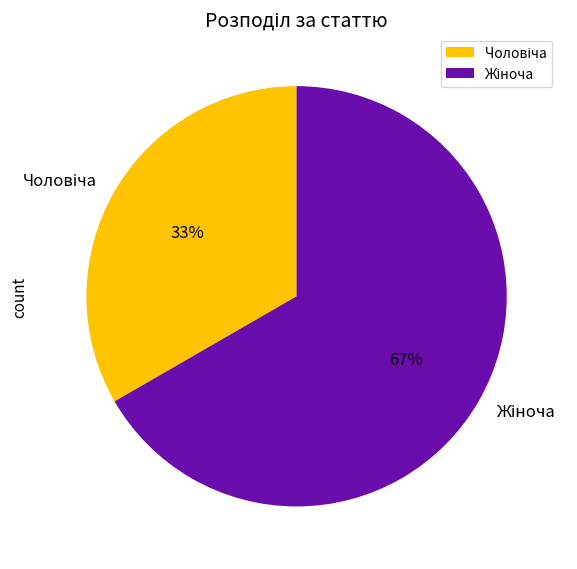

Is there a majority slice in this chart?

Yes